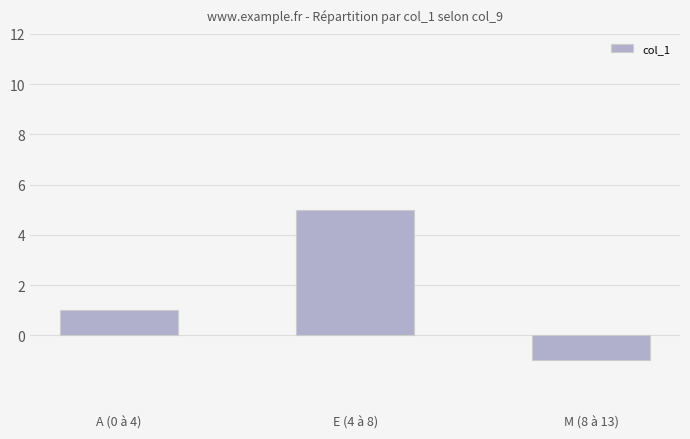

Reading left to right, what are all the values shown in this chart?

1	5	-1